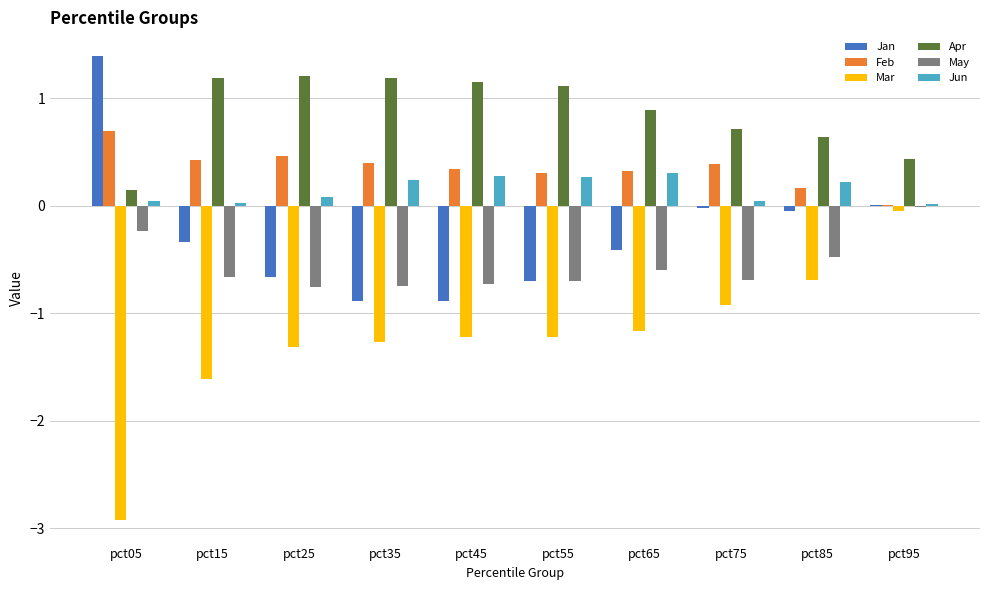

The Mar series shows -0.4 at pct15. True or false?

False